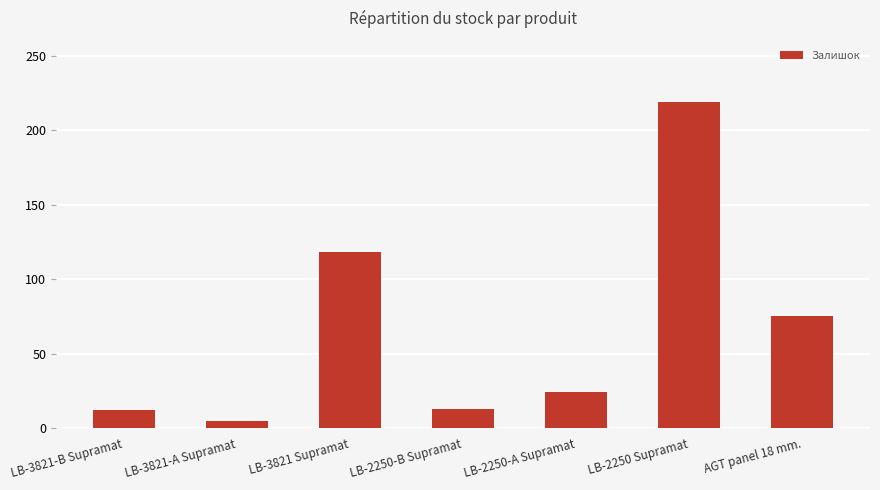

Does the chart contain stacked bars?

No